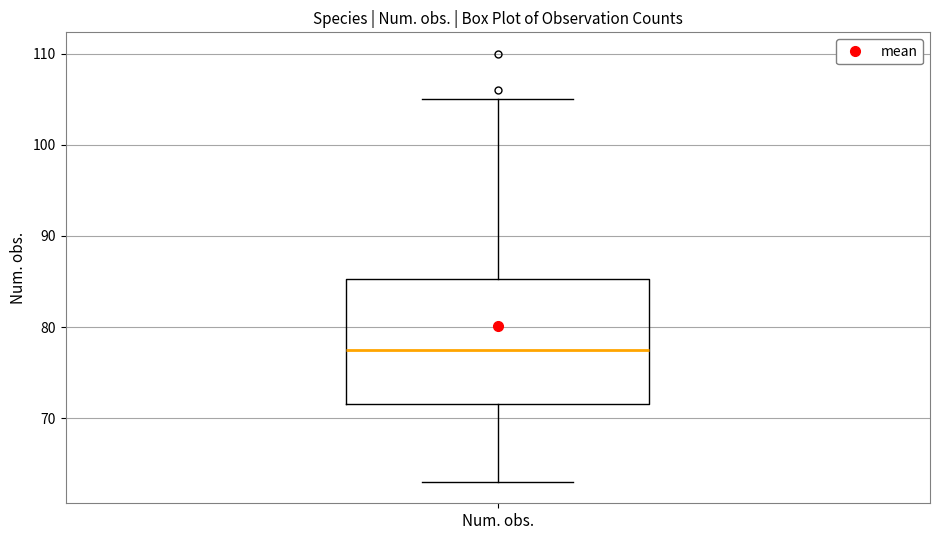

Read this box plot against the y-axis: the position of the median line, the range covered by the box, and the ends of both whiskers. The values are not printed on the chart, so give them approximately, as read against the axis.

median 78, box 72 to 85, whiskers 63 to 105